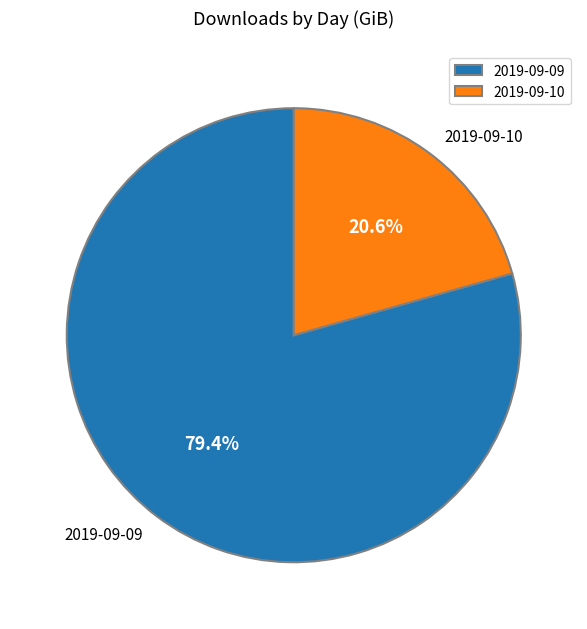

What is the majority slice?

2019-09-09